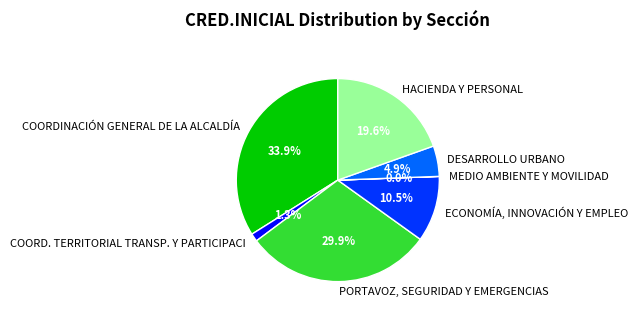

To the nearest percent, what is the difference between the largest and smallest slice percentages?

34%